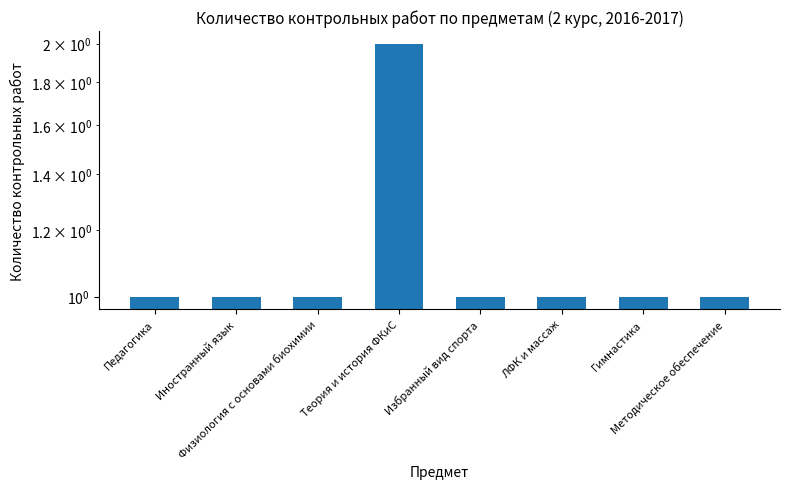

What is the maximum value shown in the chart?

2